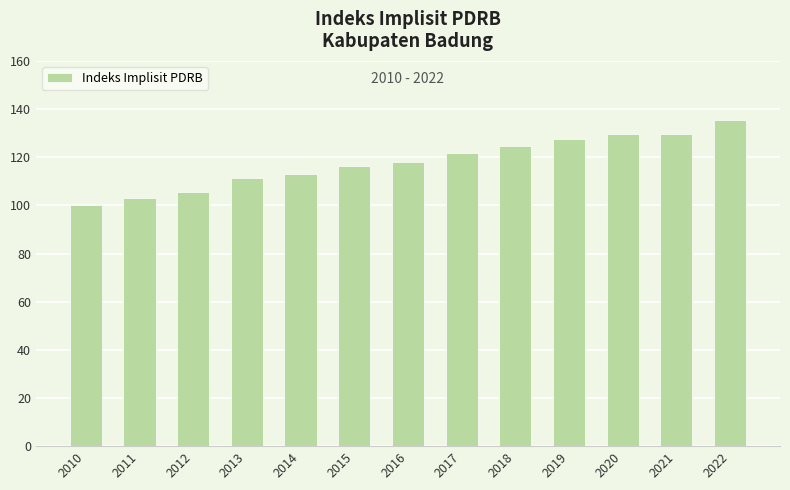

What is the value of the 8th bar from the left?

121.8